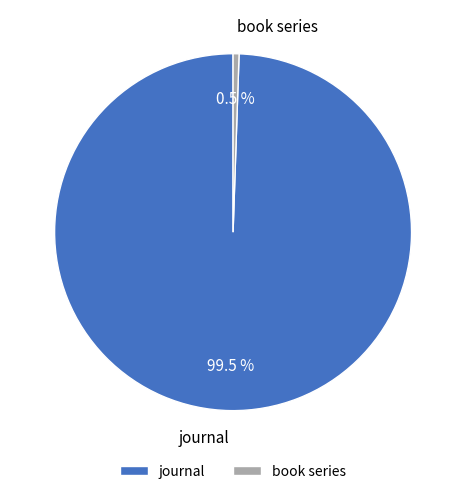

Between book series and journal, which is larger?

journal